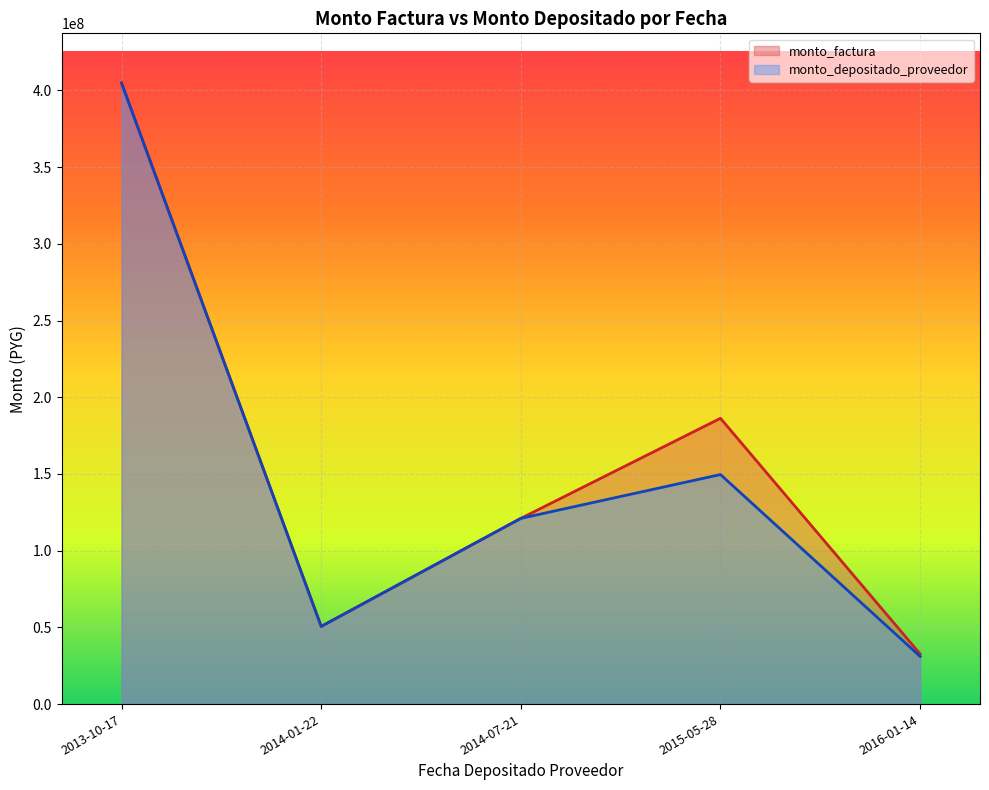

At which label is monto_factura closest to 217853792?

2015-05-28